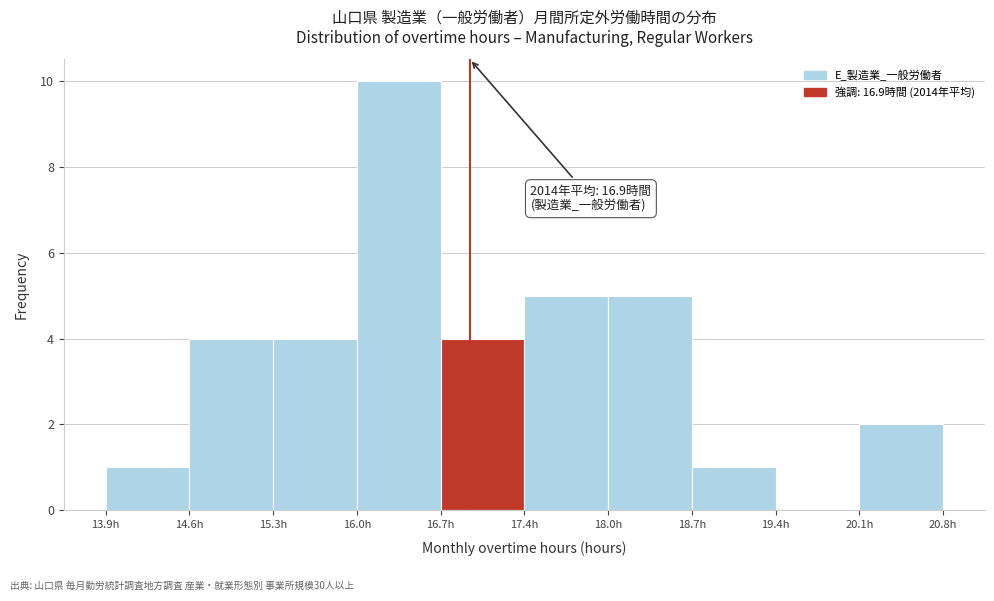

Over which range of the x-axis is the bar tallest?

15.97 to 16.66